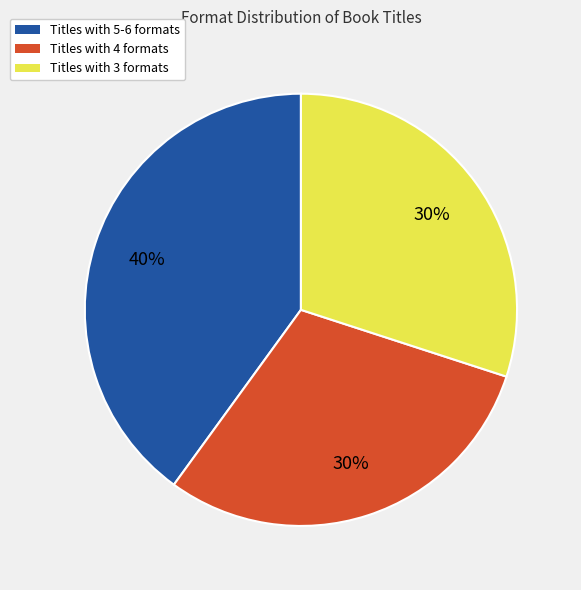

To the nearest percent, what is the difference between the largest and smallest slice percentages?

10%